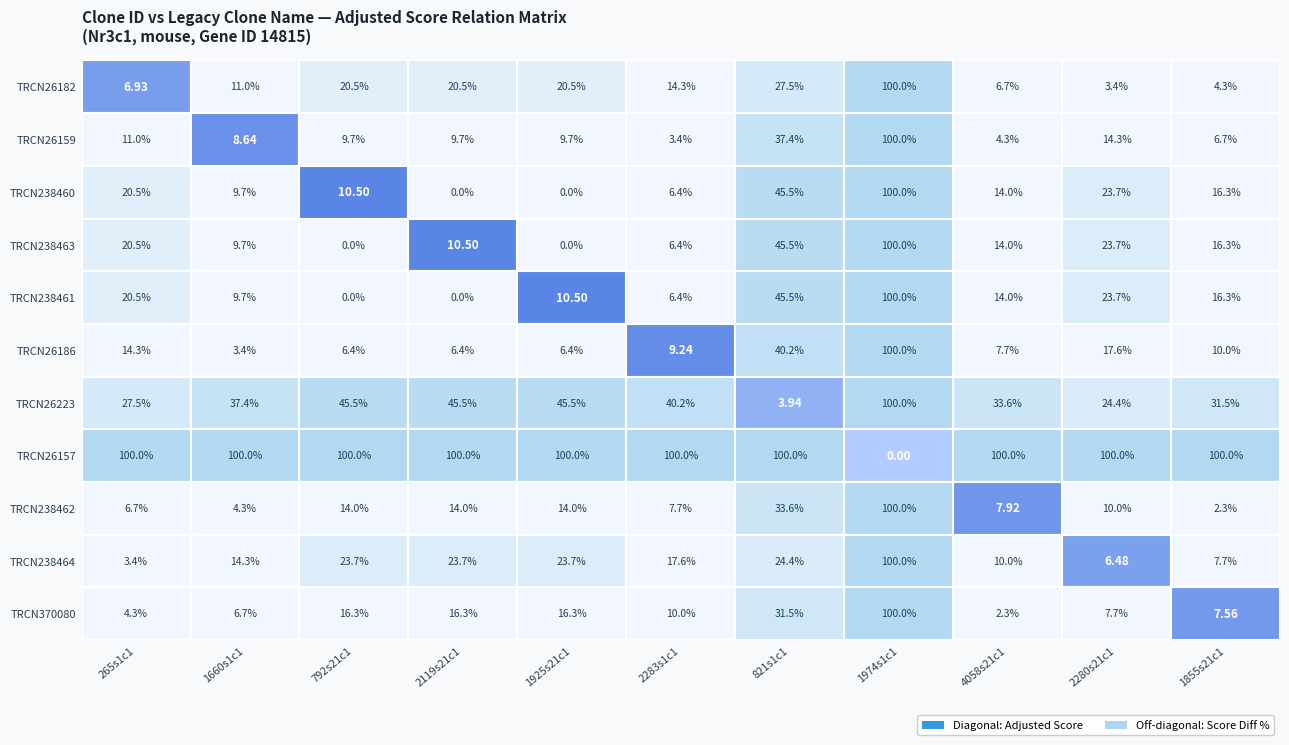

Reading left to right, what are all the values shown in this chart?

TRCN26182: 265s1c1=6.9	1660s1c1=11.0	792s21c1=20.5	2119s21c1=20.5	1925s21c1=20.5	2283s1c1=14.3	821s1c1=27.5	1974s1c1=100.0	4058s21c1=6.7	2280s21c1=3.4	1855s21c1=4.3
TRCN26159: 265s1c1=11.0	1660s1c1=8.6	792s21c1=9.7	2119s21c1=9.7	1925s21c1=9.7	2283s1c1=3.4	821s1c1=37.4	1974s1c1=100.0	4058s21c1=4.3	2280s21c1=14.3	1855s21c1=6.7
TRCN238460: 265s1c1=20.5	1660s1c1=9.7	792s21c1=10.5	2119s21c1=0.0	1925s21c1=0.0	2283s1c1=6.4	821s1c1=45.5	1974s1c1=100.0	4058s21c1=14.0	2280s21c1=23.7	1855s21c1=16.3
TRCN238463: 265s1c1=20.5	1660s1c1=9.7	792s21c1=0.0	2119s21c1=10.5	1925s21c1=0.0	2283s1c1=6.4	821s1c1=45.5	1974s1c1=100.0	4058s21c1=14.0	2280s21c1=23.7	1855s21c1=16.3
TRCN238461: 265s1c1=20.5	1660s1c1=9.7	792s21c1=0.0	2119s21c1=0.0	1925s21c1=10.5	2283s1c1=6.4	821s1c1=45.5	1974s1c1=100.0	4058s21c1=14.0	2280s21c1=23.7	1855s21c1=16.3
TRCN26186: 265s1c1=14.3	1660s1c1=3.4	792s21c1=6.4	2119s21c1=6.4	1925s21c1=6.4	2283s1c1=9.2	821s1c1=40.2	1974s1c1=100.0	4058s21c1=7.7	2280s21c1=17.6	1855s21c1=10.0
TRCN26223: 265s1c1=27.5	1660s1c1=37.4	792s21c1=45.5	2119s21c1=45.5	1925s21c1=45.5	2283s1c1=40.2	821s1c1=3.9	1974s1c1=100.0	4058s21c1=33.6	2280s21c1=24.4	1855s21c1=31.5
TRCN26157: 265s1c1=100.0	1660s1c1=100.0	792s21c1=100.0	2119s21c1=100.0	1925s21c1=100.0	2283s1c1=100.0	821s1c1=100.0	1974s1c1=0.0	4058s21c1=100.0	2280s21c1=100.0	1855s21c1=100.0
TRCN238462: 265s1c1=6.7	1660s1c1=4.3	792s21c1=14.0	2119s21c1=14.0	1925s21c1=14.0	2283s1c1=7.7	821s1c1=33.6	1974s1c1=100.0	4058s21c1=7.9	2280s21c1=10.0	1855s21c1=2.3
TRCN238464: 265s1c1=3.4	1660s1c1=14.3	792s21c1=23.7	2119s21c1=23.7	1925s21c1=23.7	2283s1c1=17.6	821s1c1=24.4	1974s1c1=100.0	4058s21c1=10.0	2280s21c1=6.5	1855s21c1=7.7
TRCN370080: 265s1c1=4.3	1660s1c1=6.7	792s21c1=16.3	2119s21c1=16.3	1925s21c1=16.3	2283s1c1=10.0	821s1c1=31.5	1974s1c1=100.0	4058s21c1=2.3	2280s21c1=7.7	1855s21c1=7.6